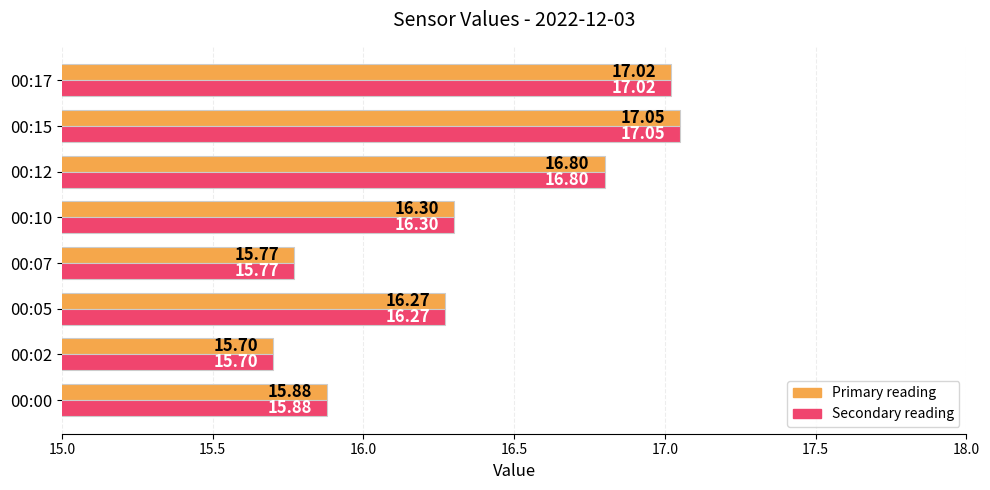

At which category is the sum across all series the highest?

00:15